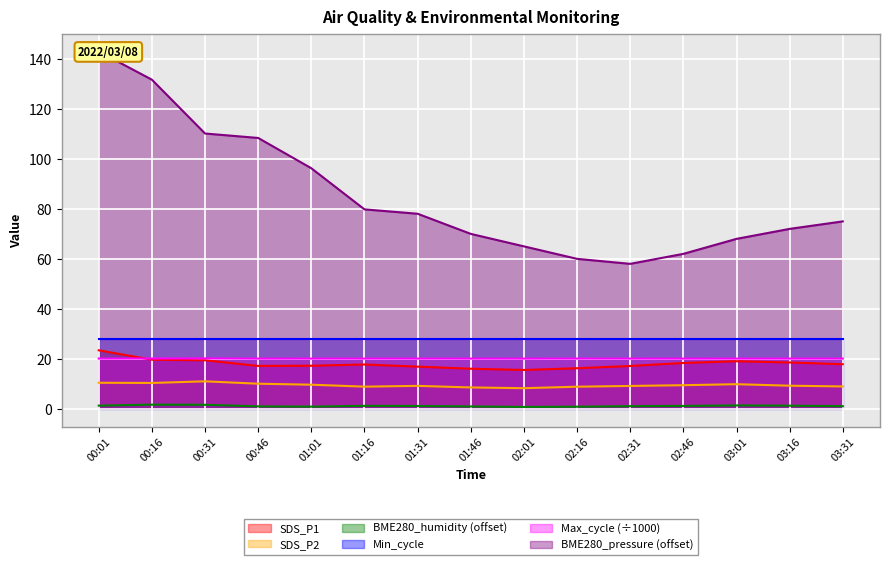

What is the difference between the BME280_pressure_norm values at 03:01 and 01:01?

28.3